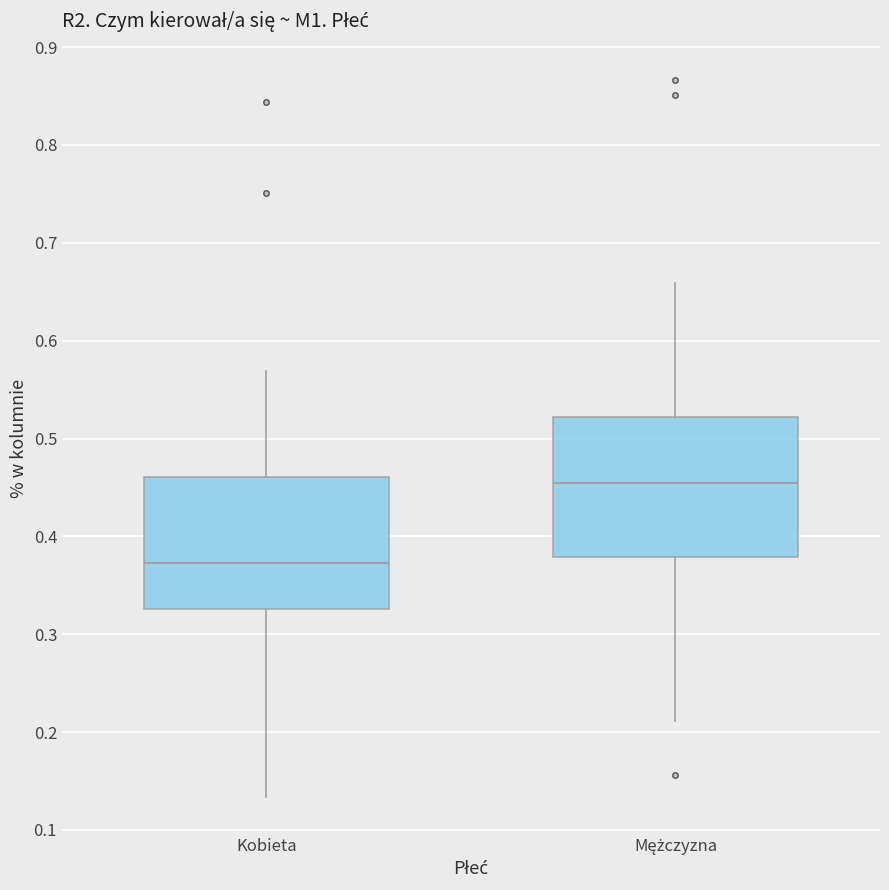

Which box has the lowest median line?

Kobieta